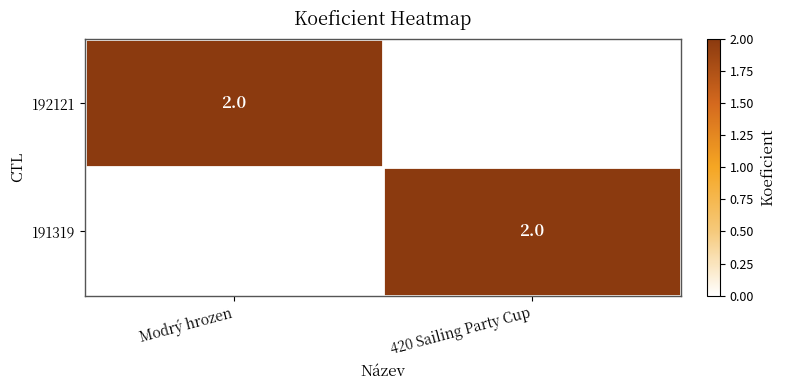

At how many categories does at least one series exceed 0?

2